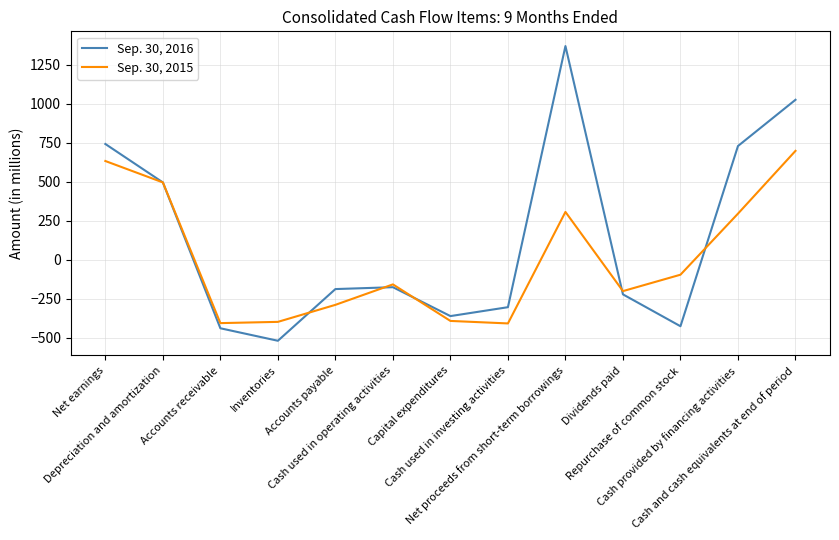

How many interior local valleys does the Sep. 30, 2015 series have?

3